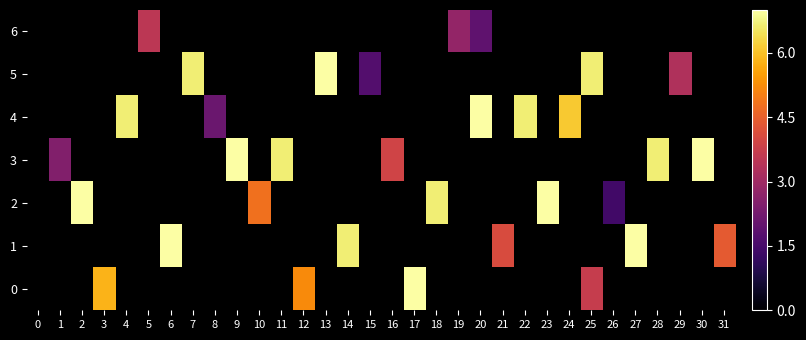

What is the total value across all series at 16?

3.9